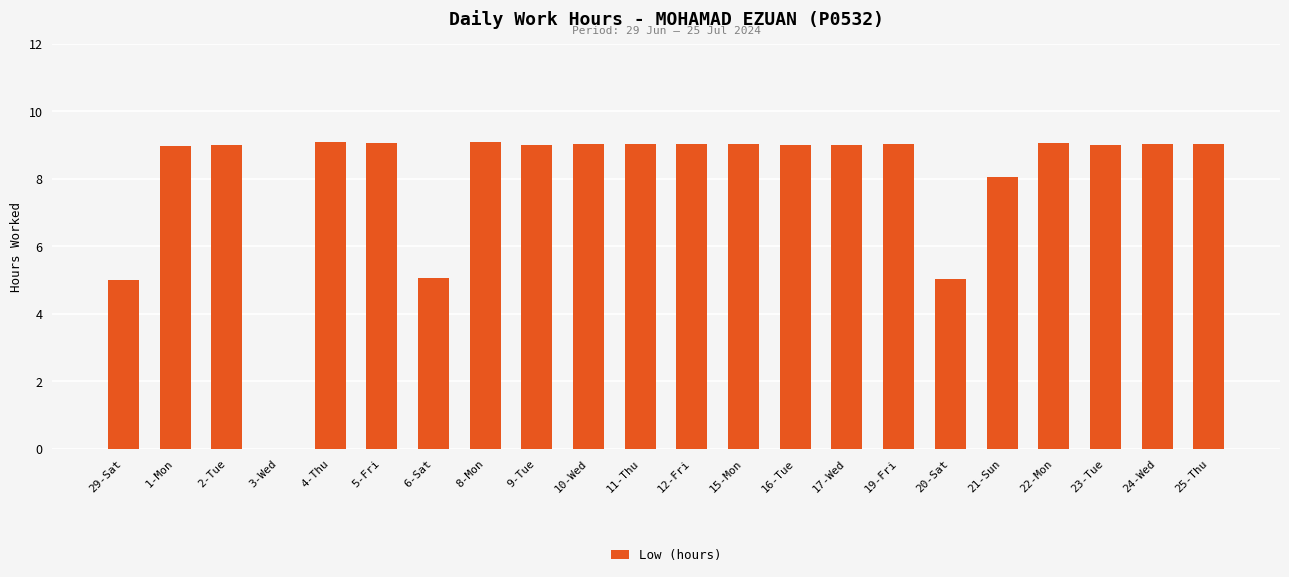

True or false: the data shows 9.1 at 8-Mon.

True